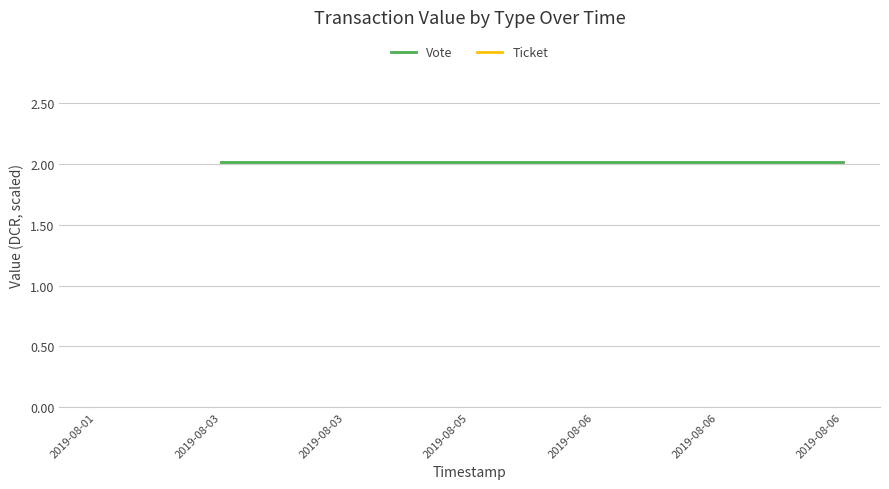

What are all the series names shown in the legend?

Vote, Ticket